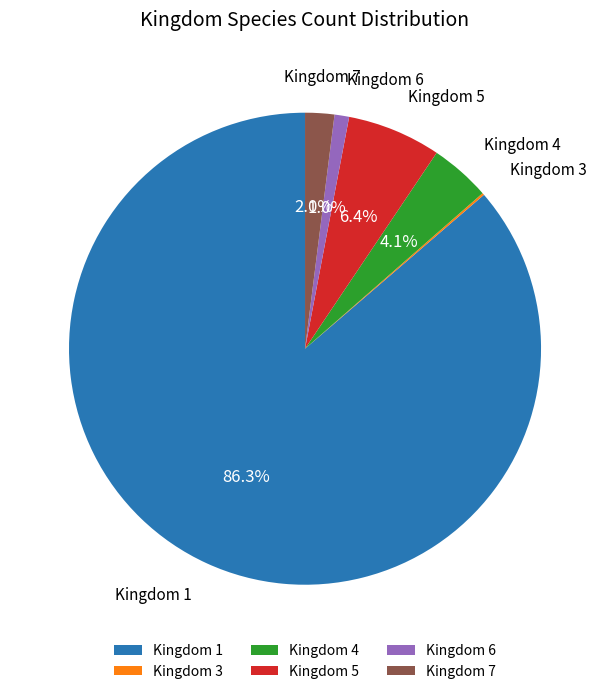

Which has a higher value, Kingdom 5 or Kingdom 6?

Kingdom 5